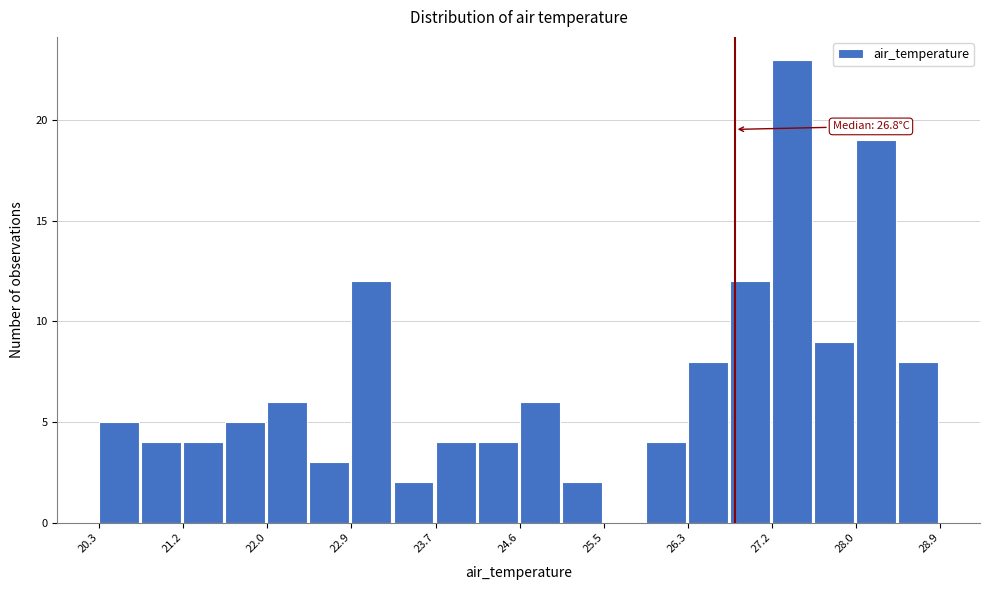

Over which range of the x-axis is the bar tallest?

27.18 to 27.61